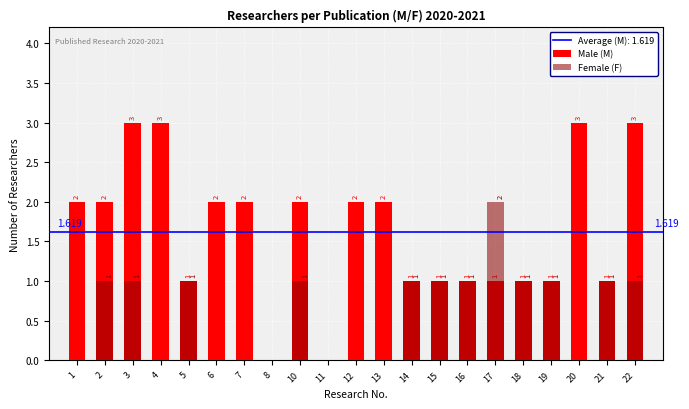

At 15, list the series in order from largest to smallest.

Male (M), Female (F)